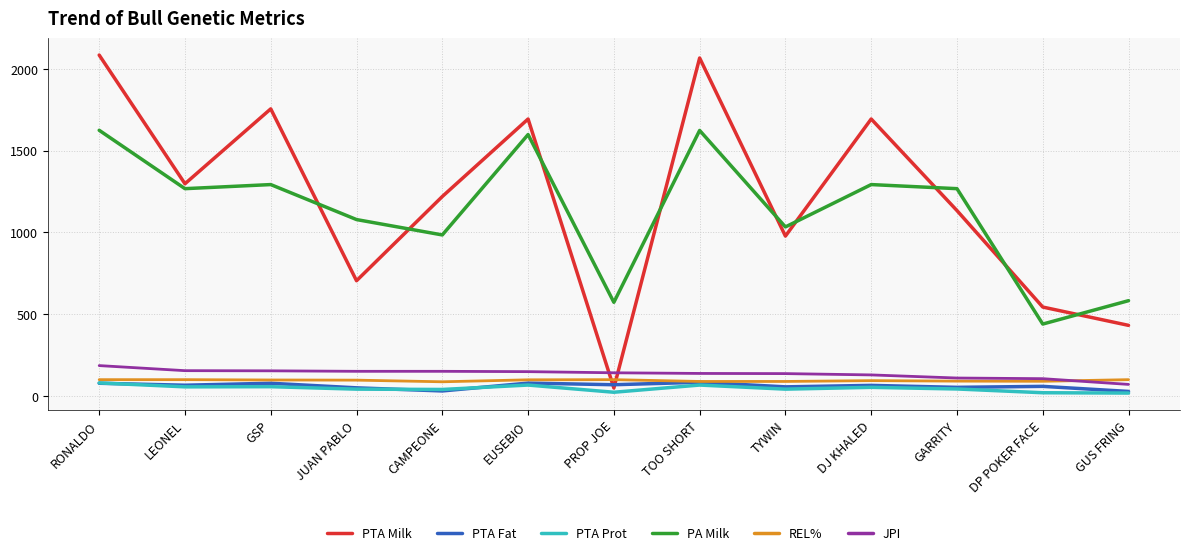

At which label does PA Milk reach its minimum?

DP POKER FACE